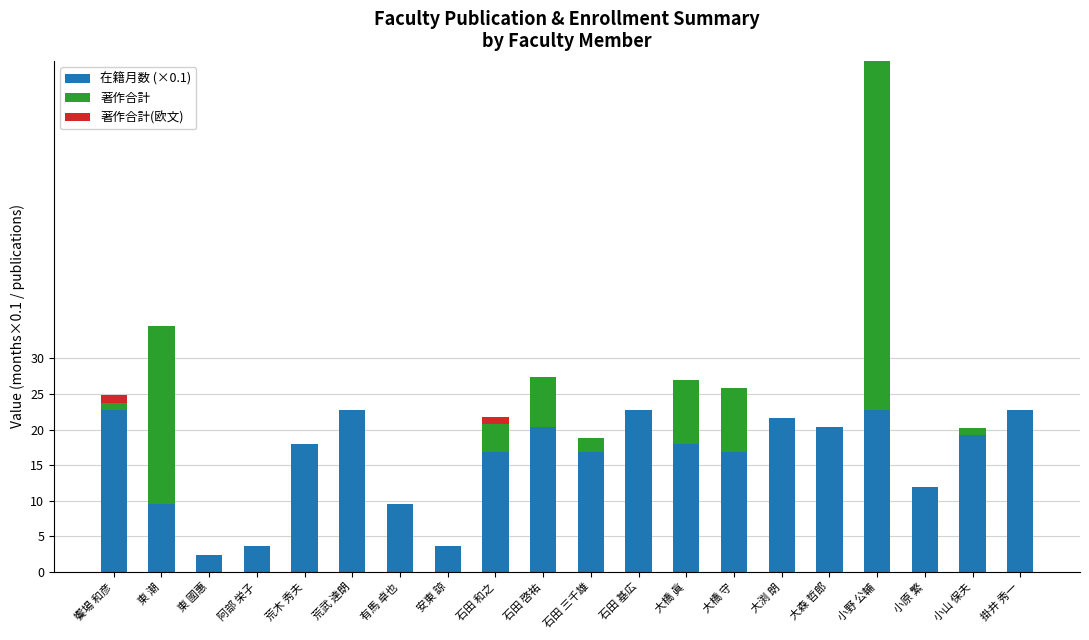

The value of 在籍月数 (×0.1) at 大森 哲郎 is 20.4. True or false?

True